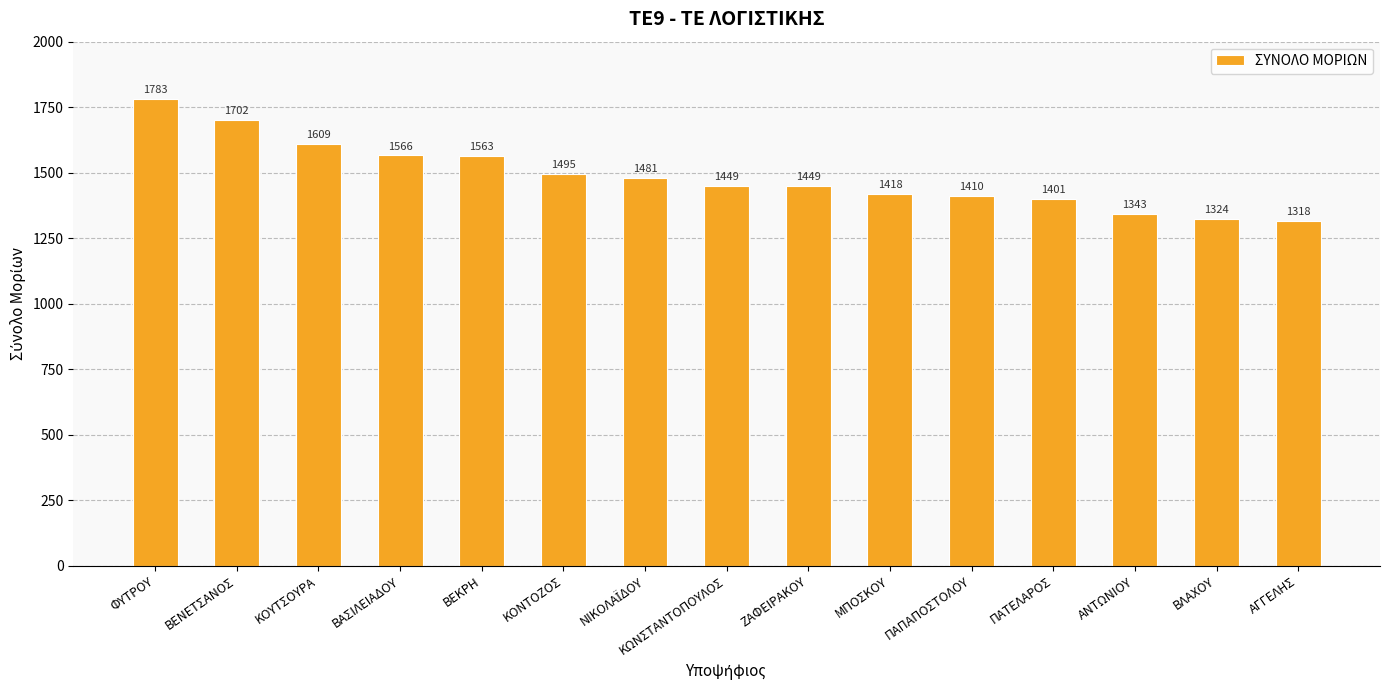

What position from the right is ΒΑΣΙΛΕΙΑΔΟΥ?

12